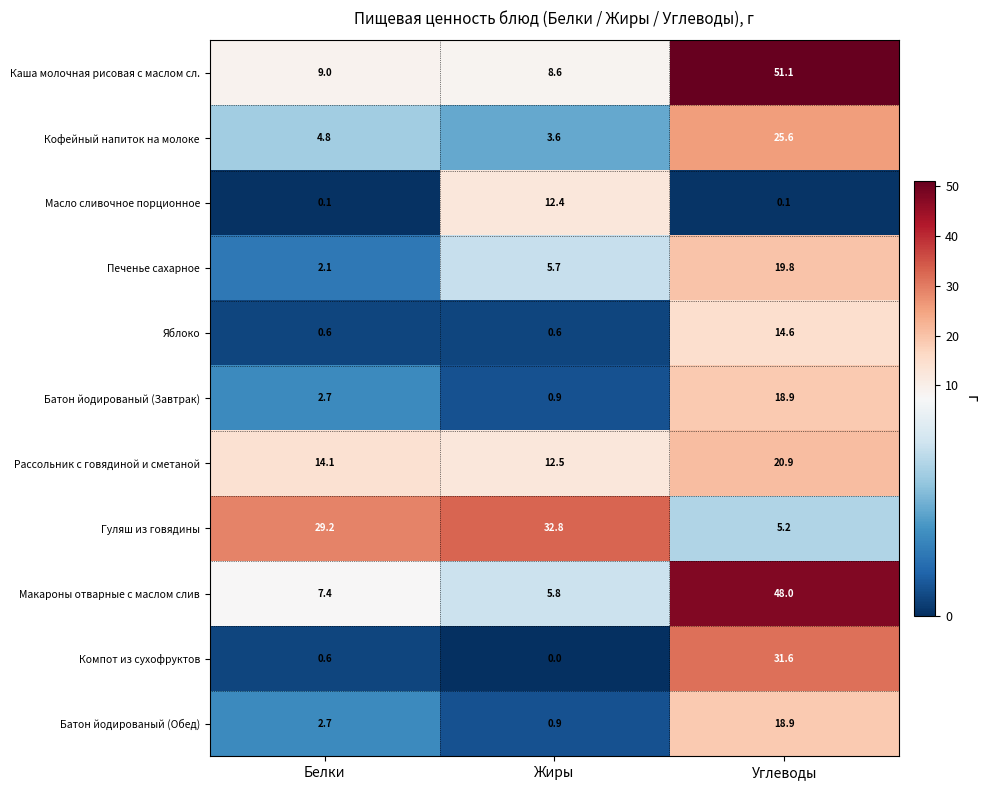

List the labels in order of Каша молочная рисовая с маслом сл. value, largest first.

Углеводы, Белки, Жиры